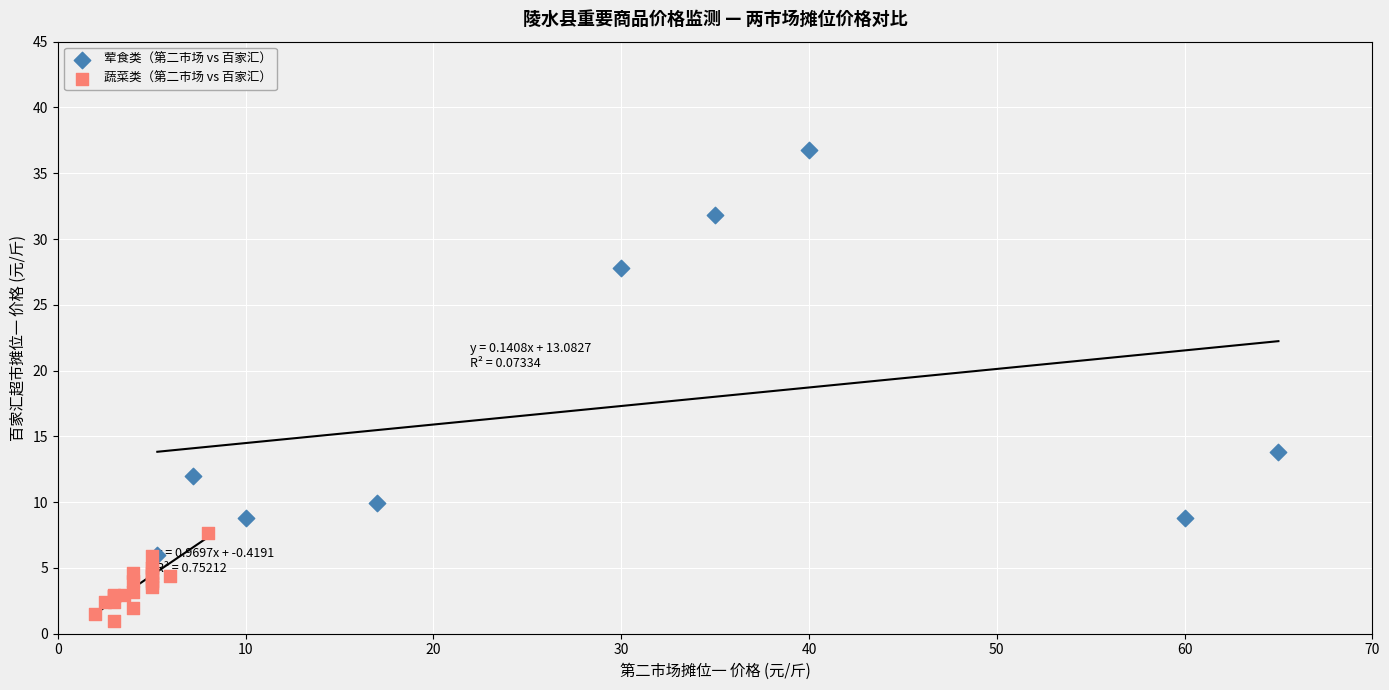

What are all the series names shown in the legend?

荤食类（第二市场 vs 百家汇）, 蔬菜类（第二市场 vs 百家汇）